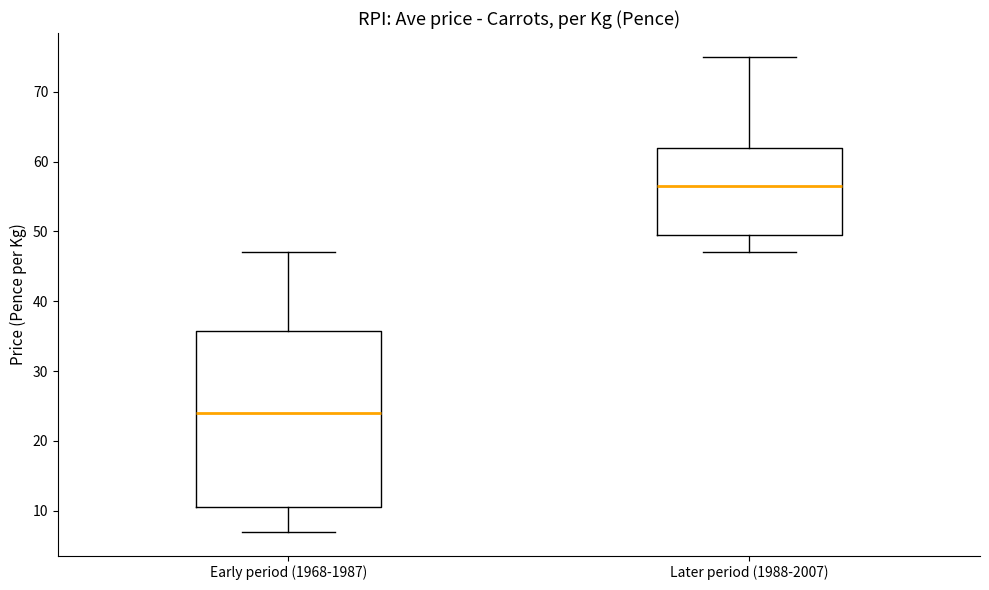

Where is the lower edge of the box for Later period (1988-2007) on the y-axis? The values are not printed on the chart, so give them approximately, as read against the axis.

50